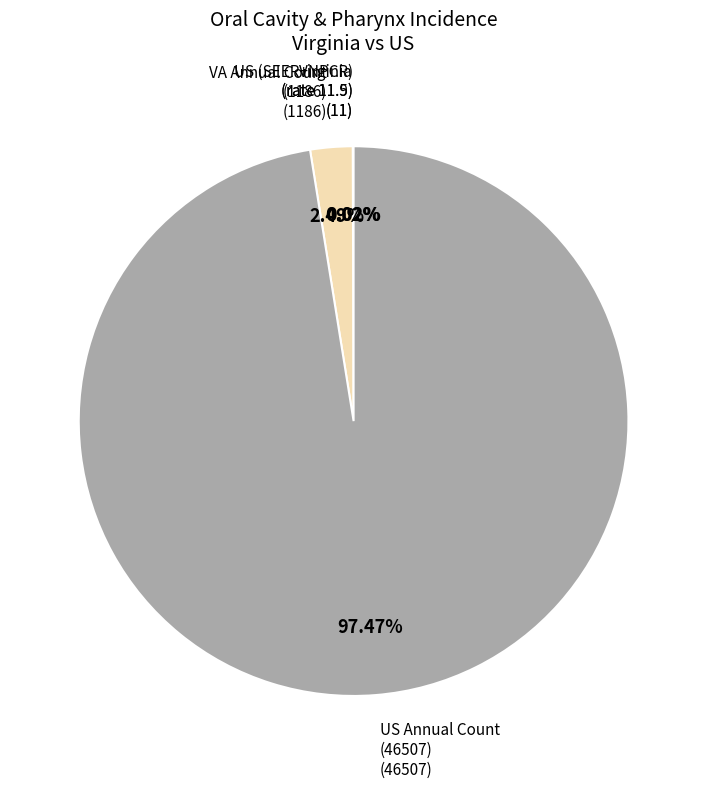

Is there a majority slice in this chart?

Yes